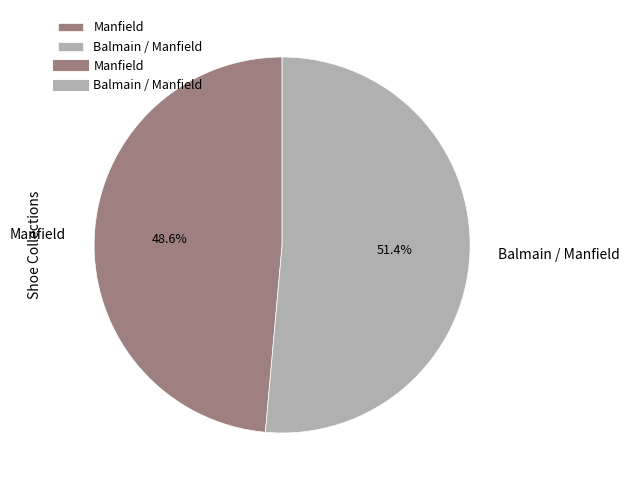

Which category accounts for the majority?

Balmain / Manfield